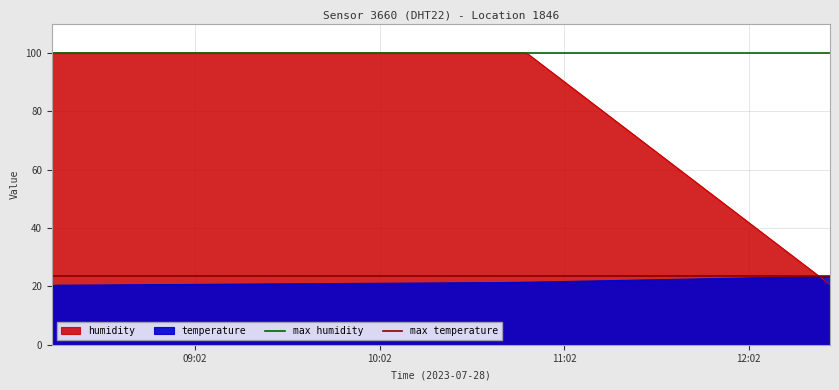

What is the highest value of the max temperature series?

23.4